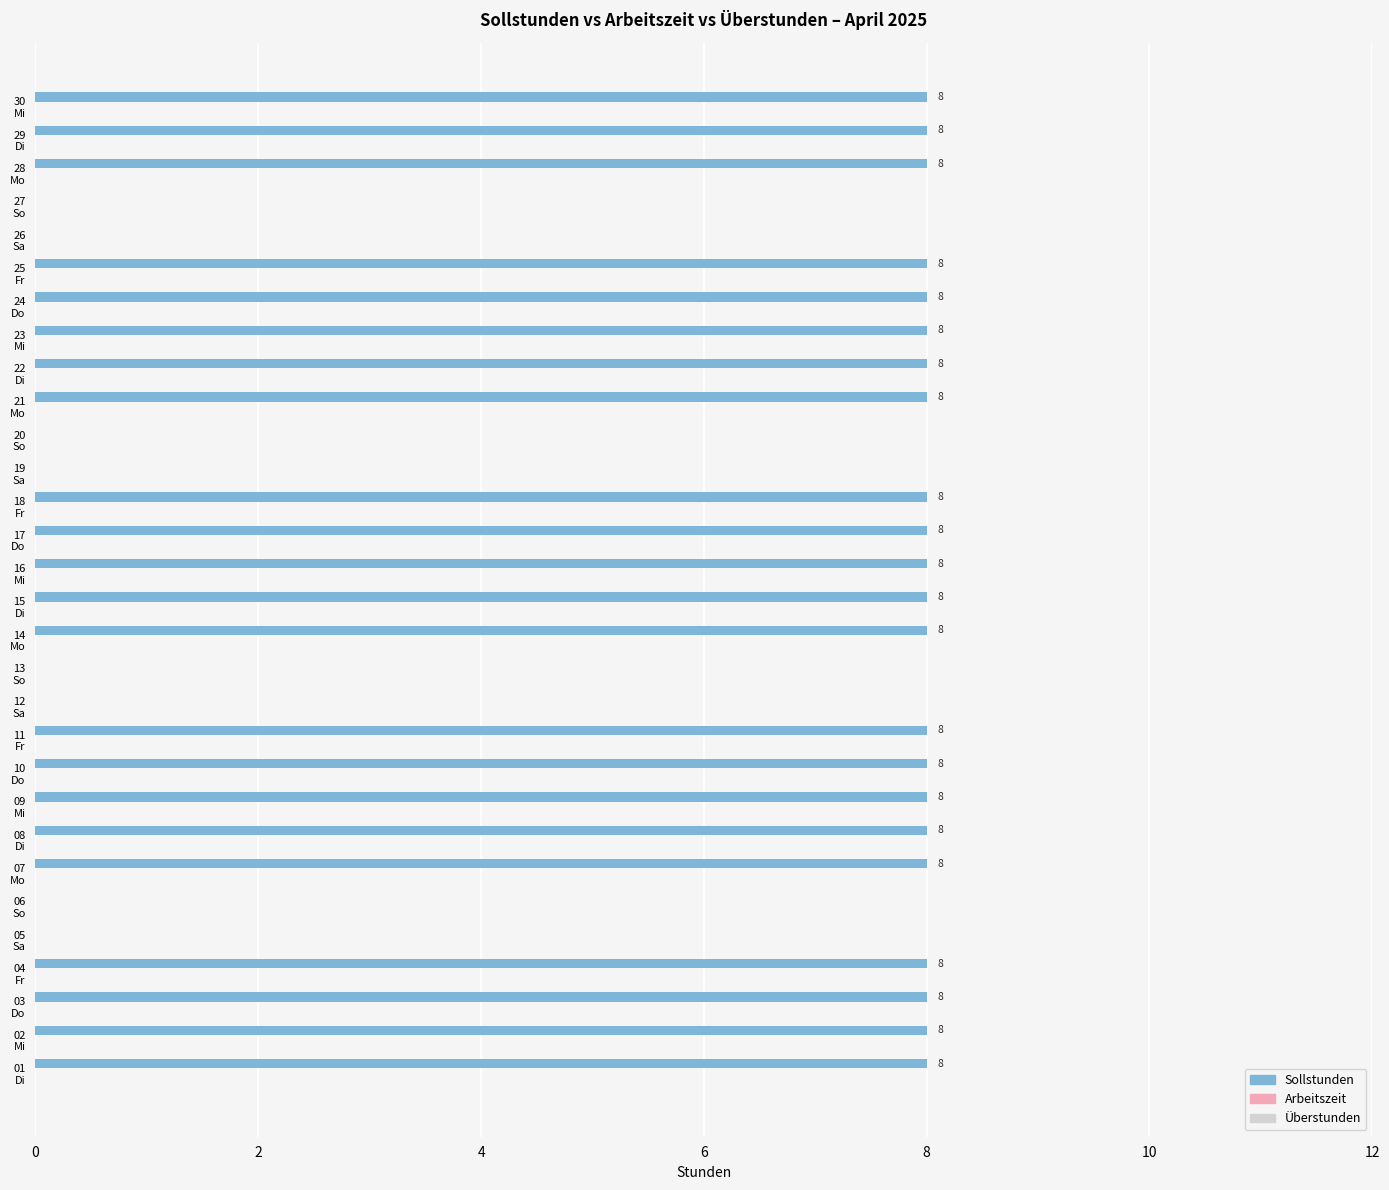

Does the chart contain stacked bars?

No